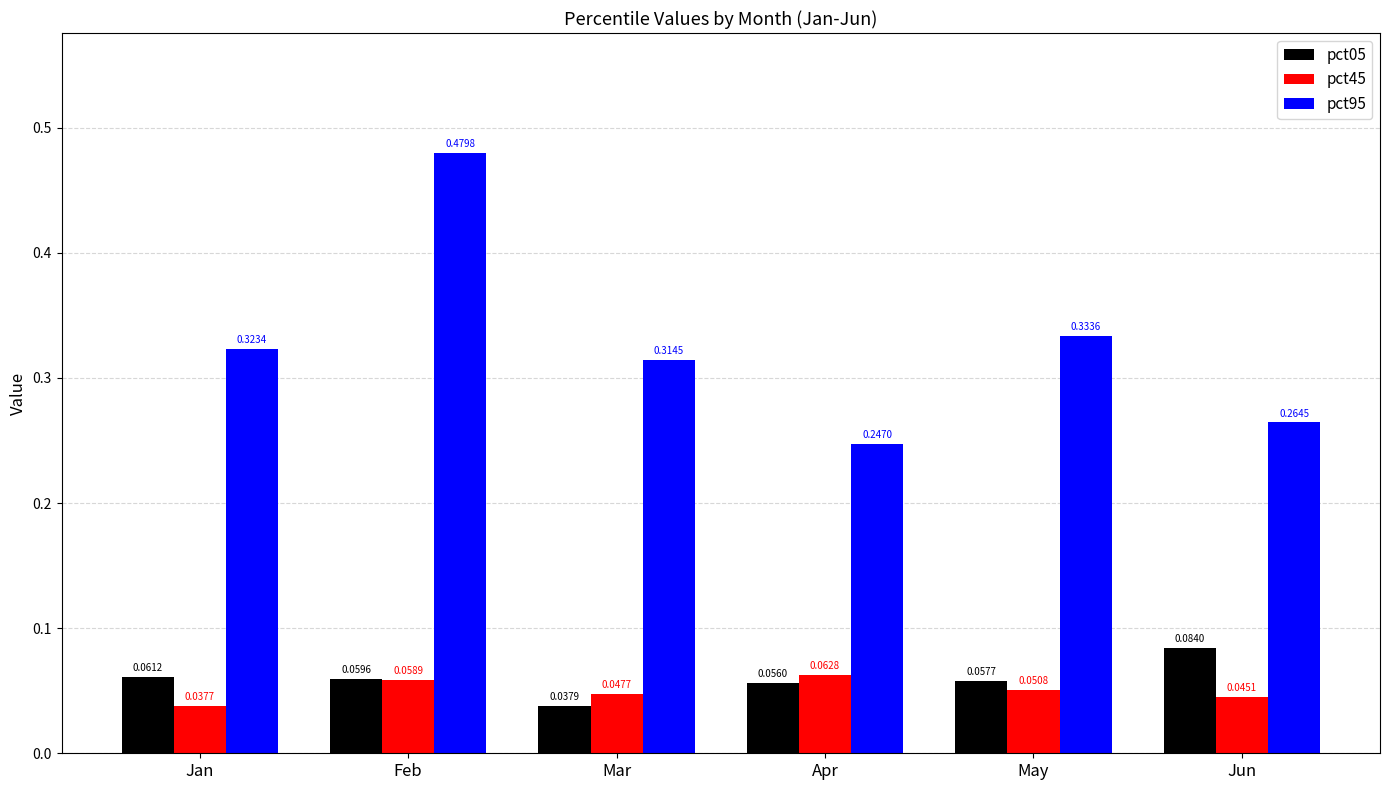

How many bars are there in each group?

3